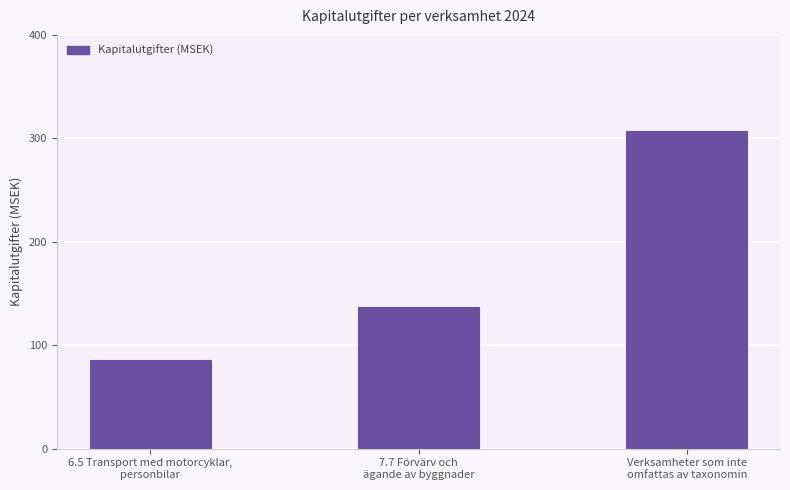

How many data points are less than 137?

1